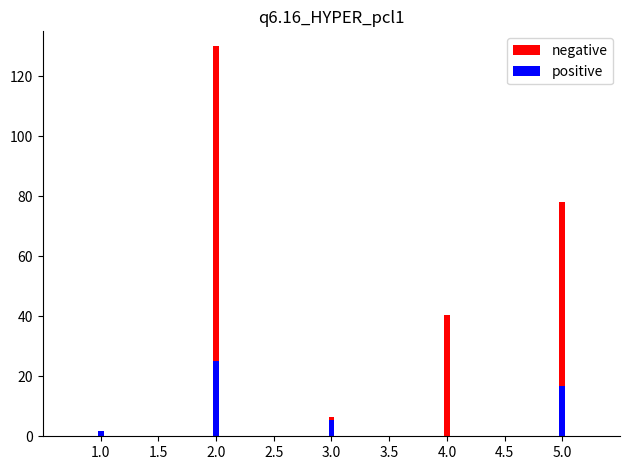

Are the bars horizontal?

No